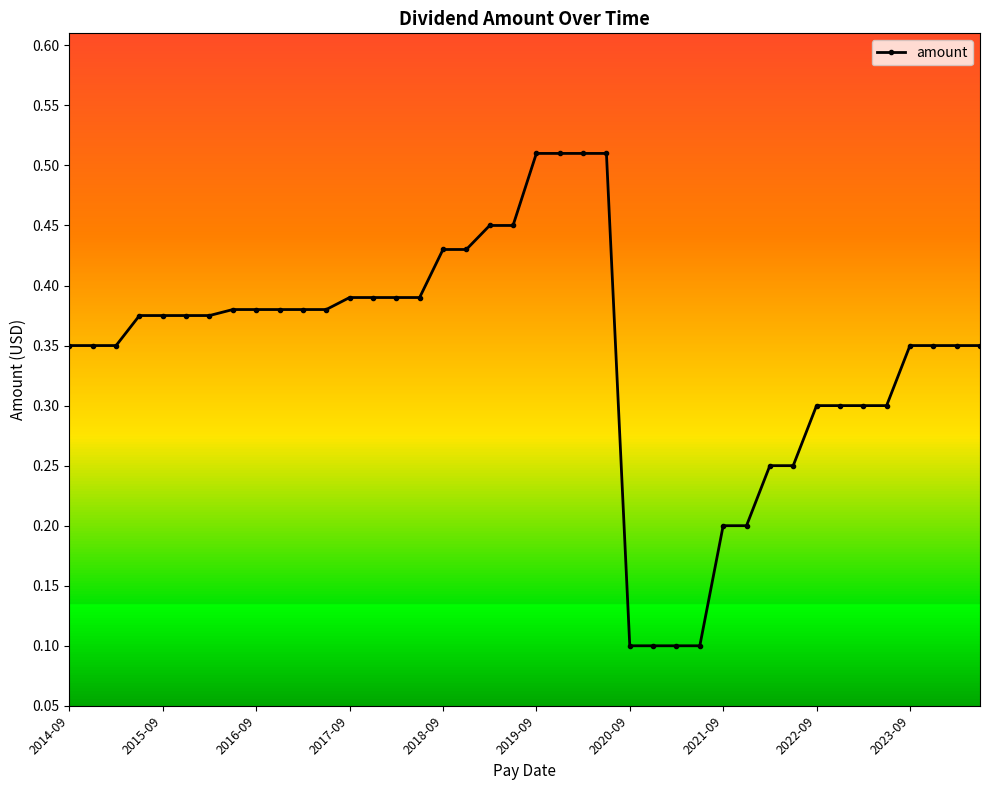

What is the smallest value displayed?

0.1